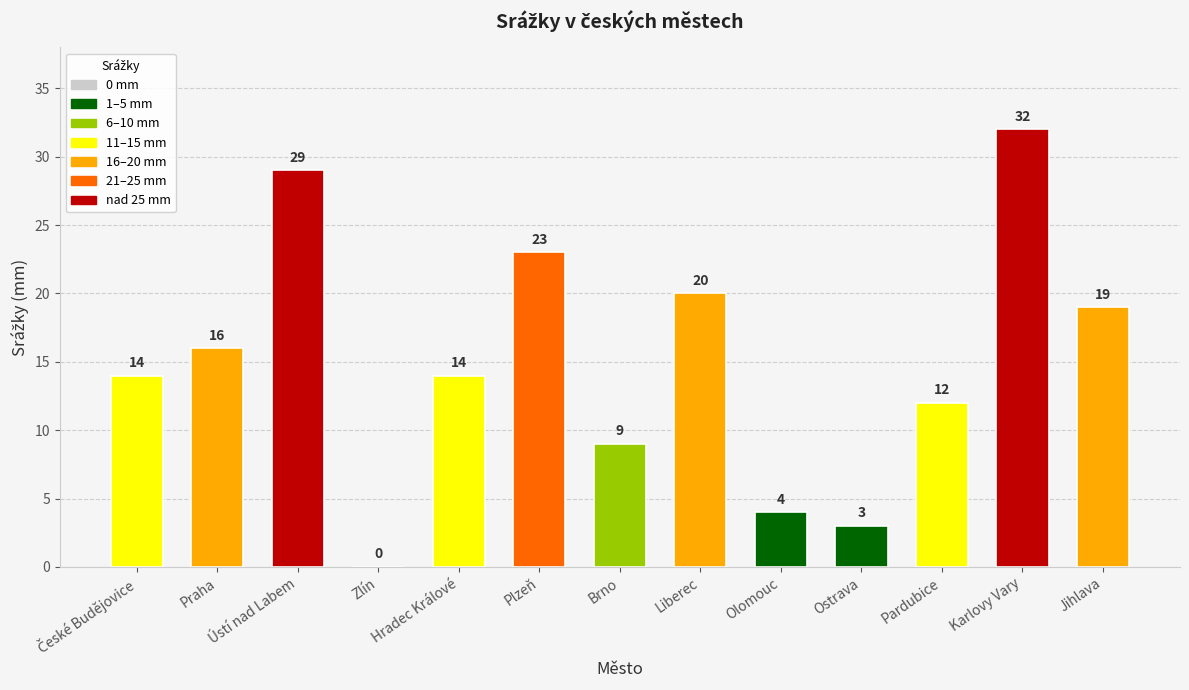

What is the greatest value displayed?

32